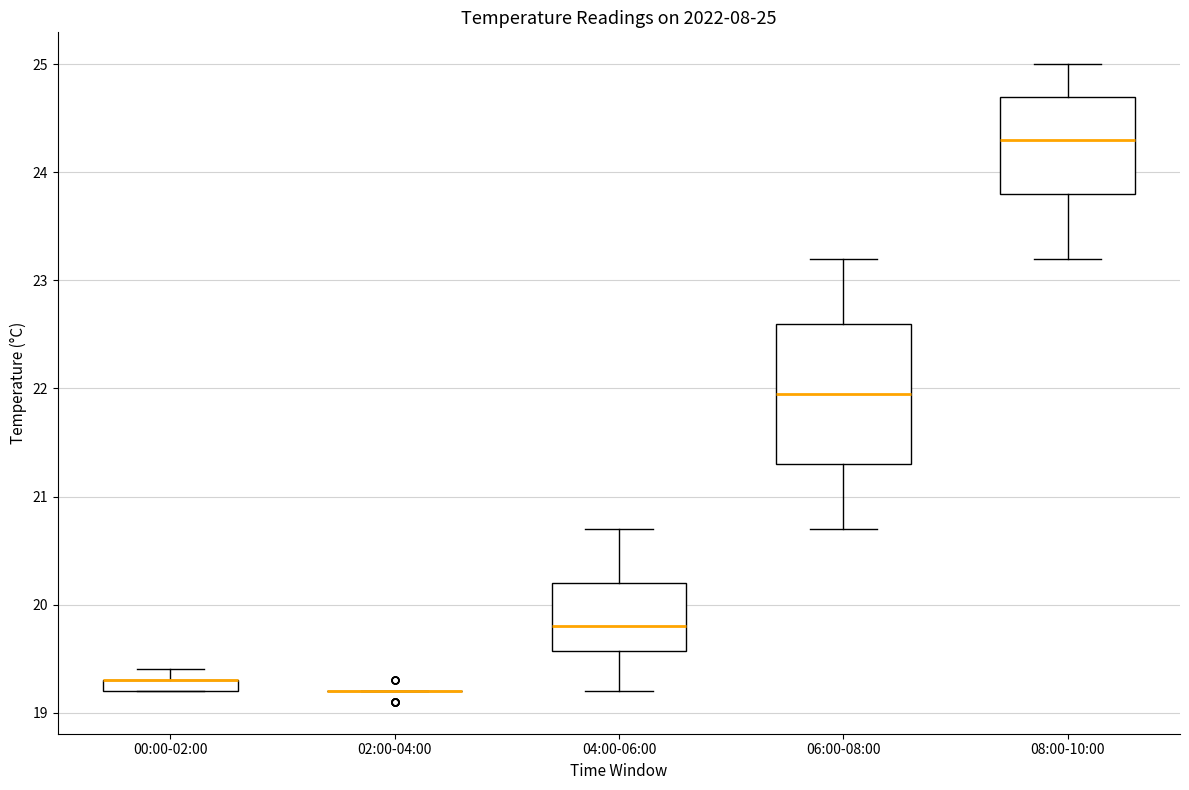

Comparing the boxes themselves (not the whiskers), which one is the tallest?

06:00-08:00